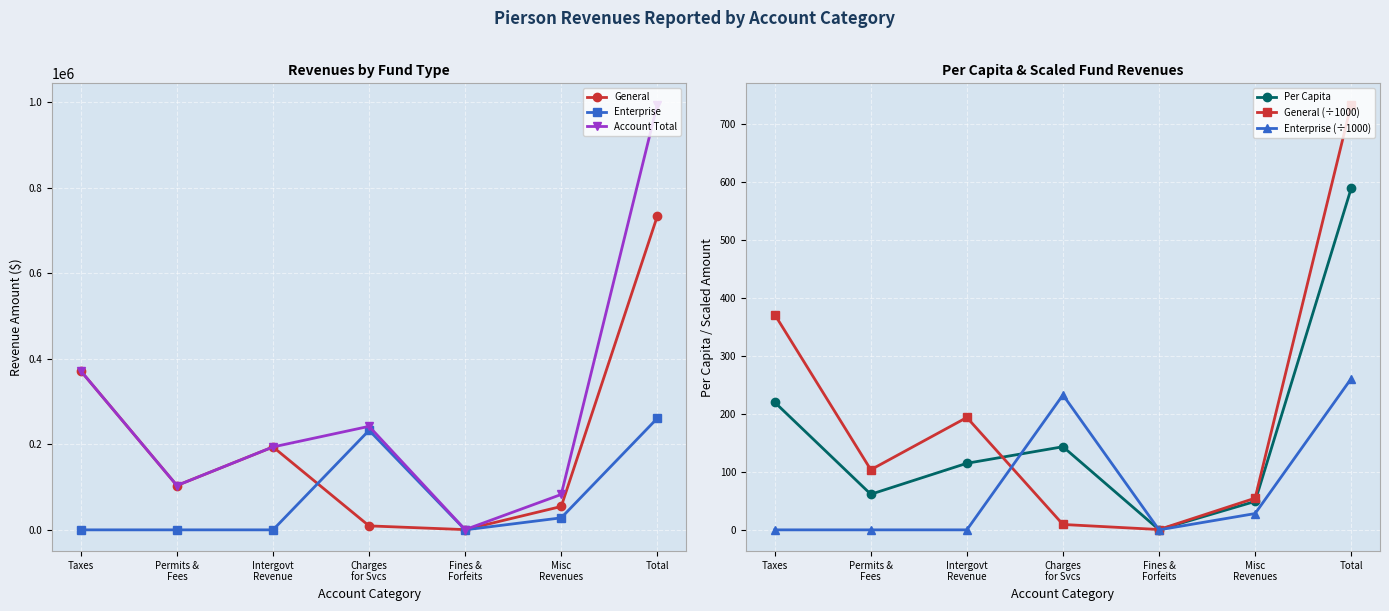

In General (÷1000), how many points are lower than both neighbors (excluding endpoints)?

2